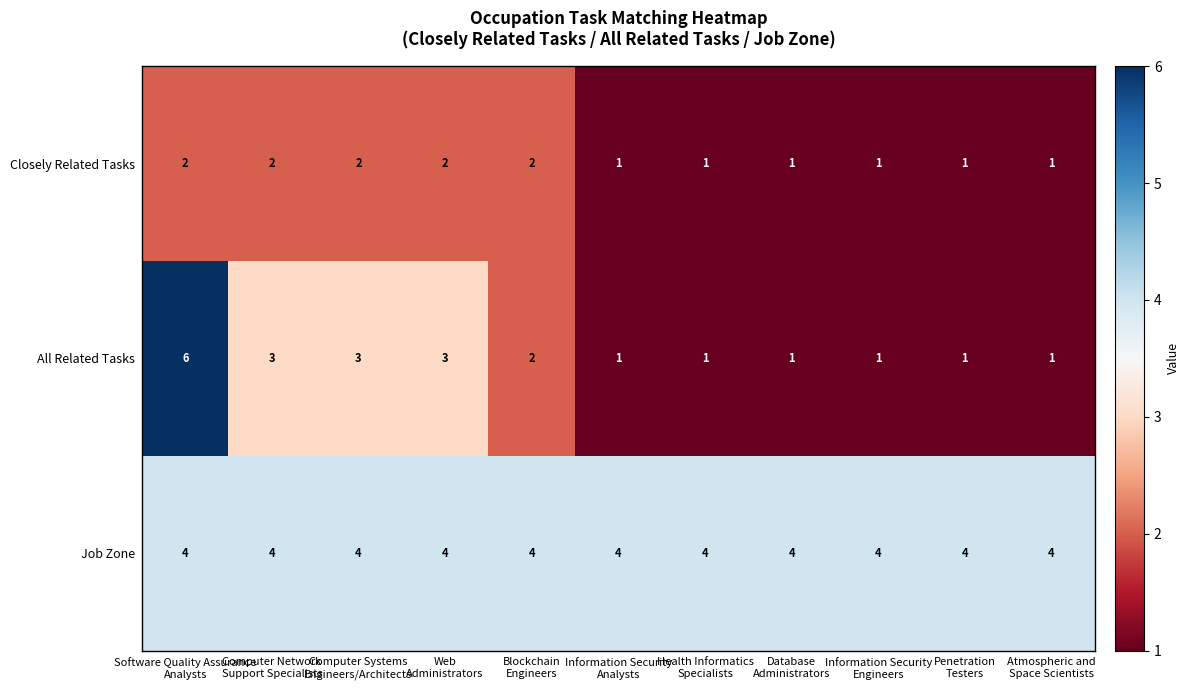

List the series in order of their overall mean, lowest first.

Closely Related Tasks, All Related Tasks, Job Zone